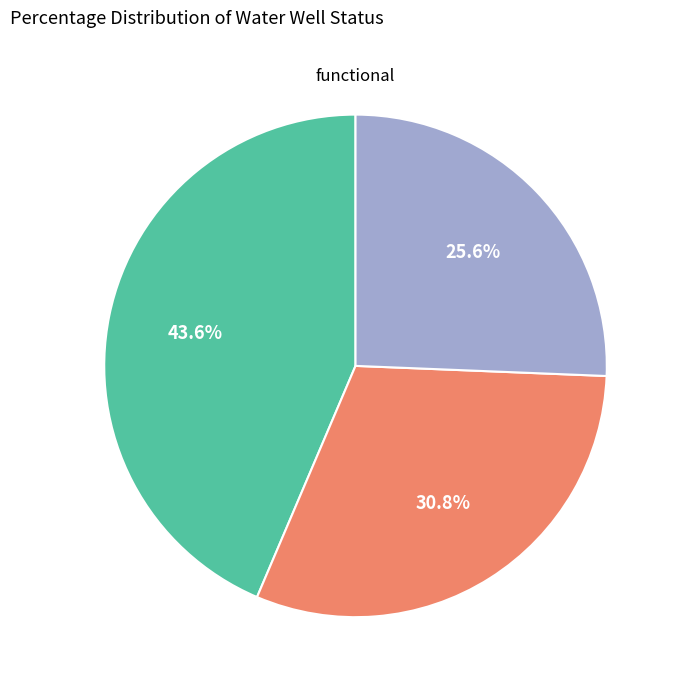

Does any single category account for the majority?

No